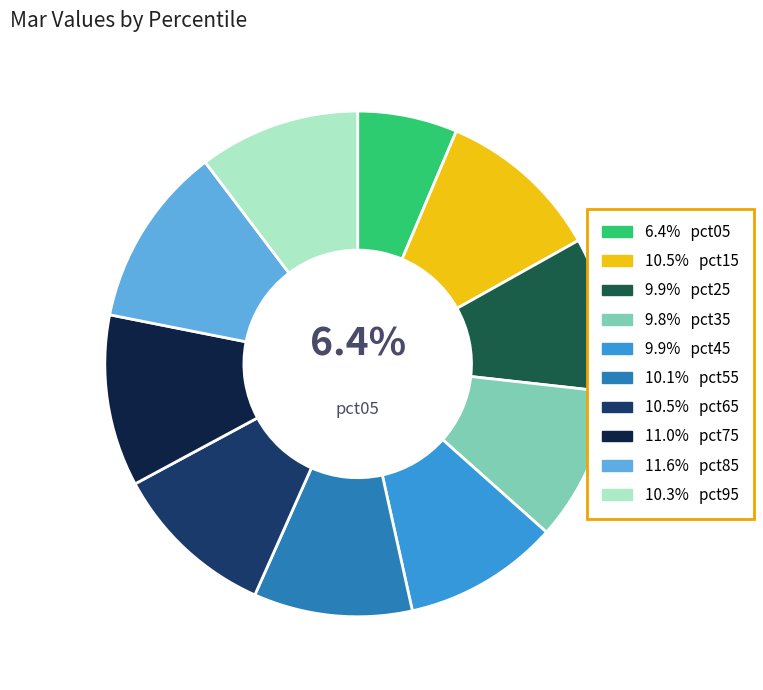

How many slices are in this pie chart?

10